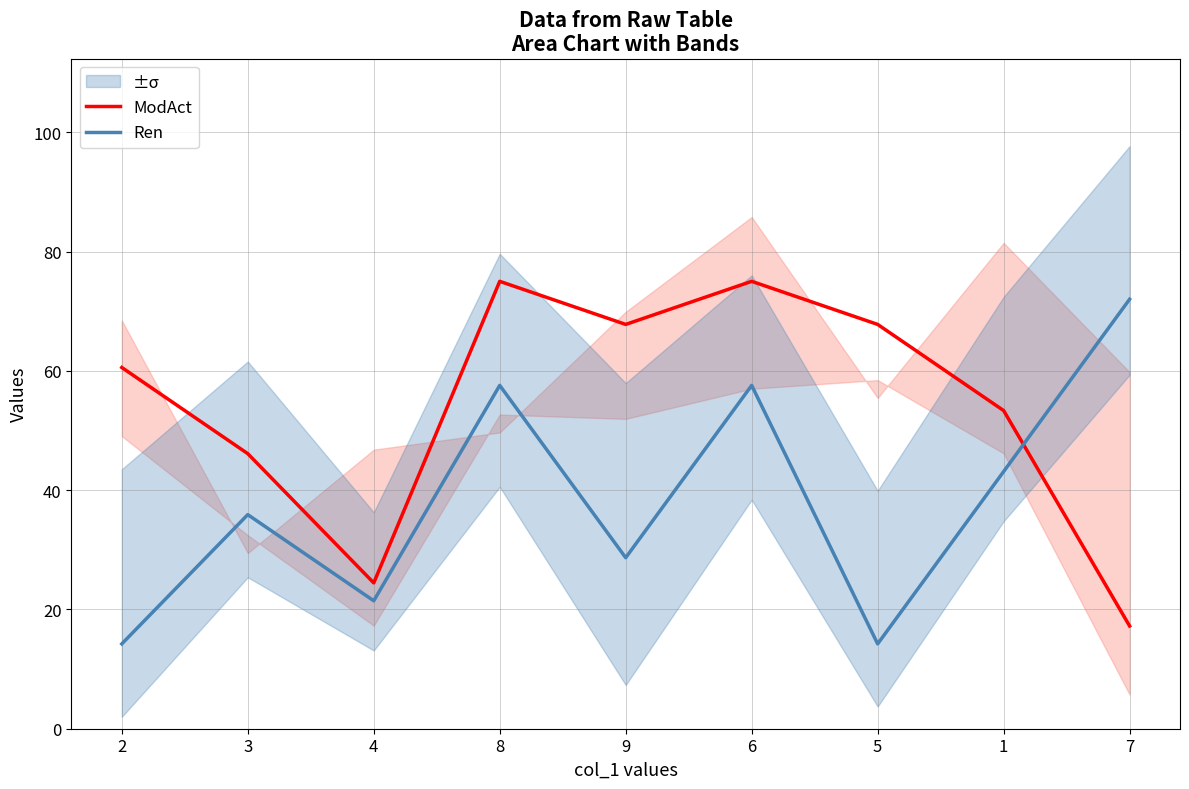

Between 3 and 8, which is larger?

8